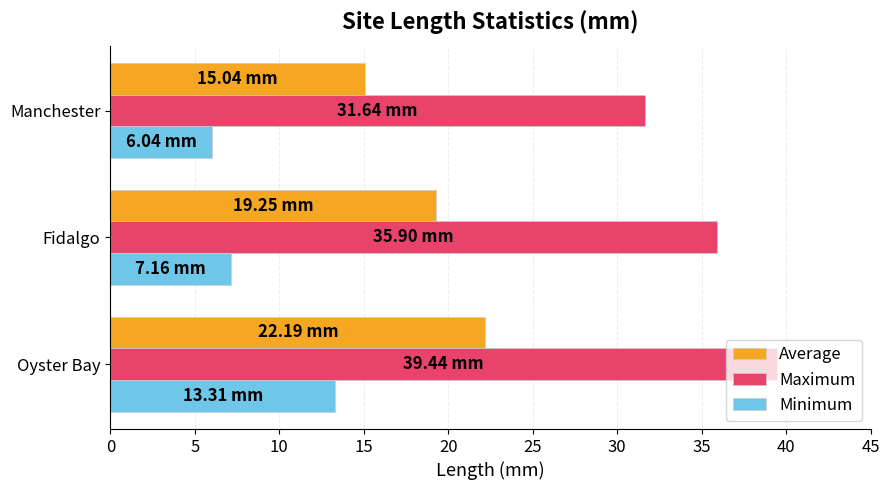

Which category has the lowest value across all series?

Manchester